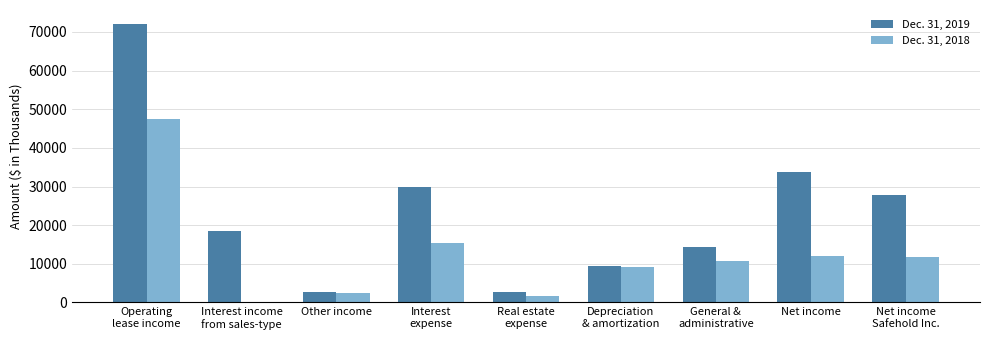

True or false: Dec. 31, 2018 has a value of 5795 at Depreciation
& amortization.

False